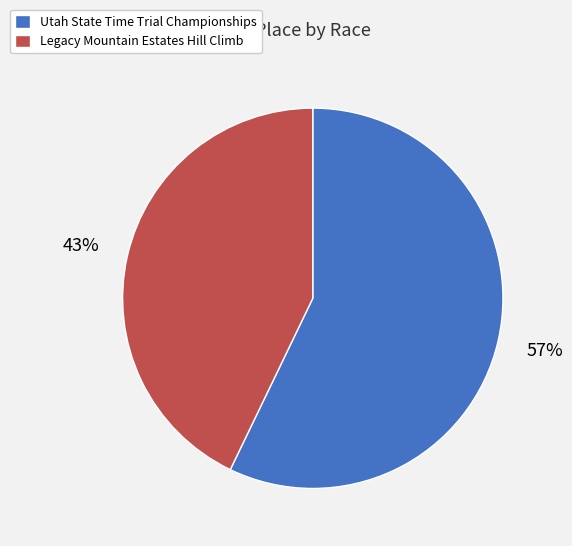

Count the number of slices in the pie.

2